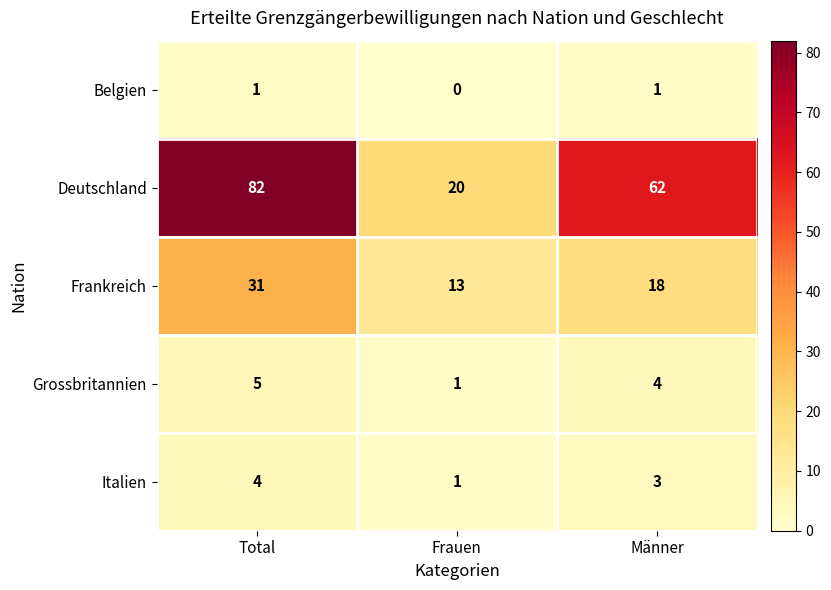

Is it true that Frankreich equals 9 at Frauen?

False